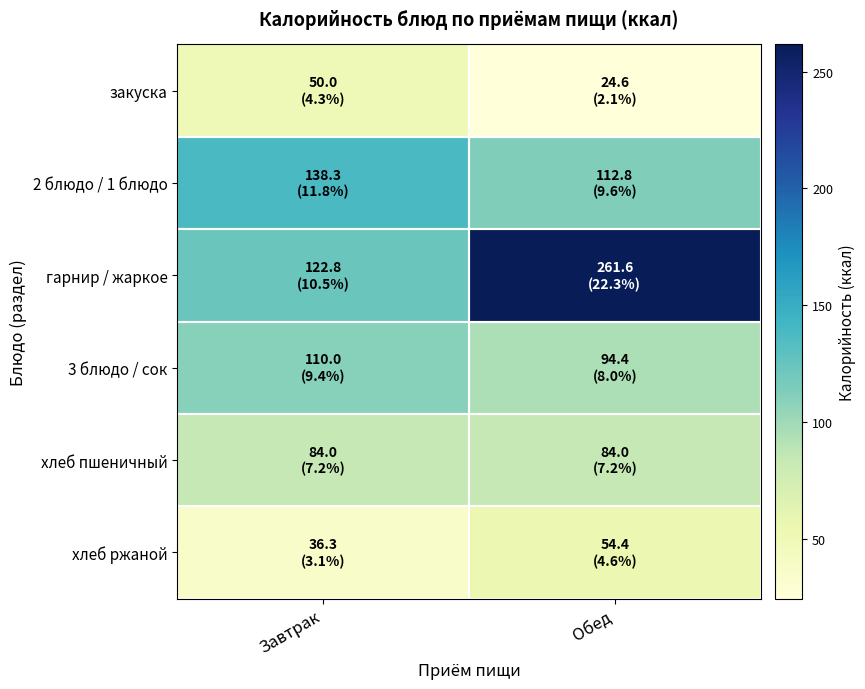

Which series has the widest spread of values?

гарнир / жаркое